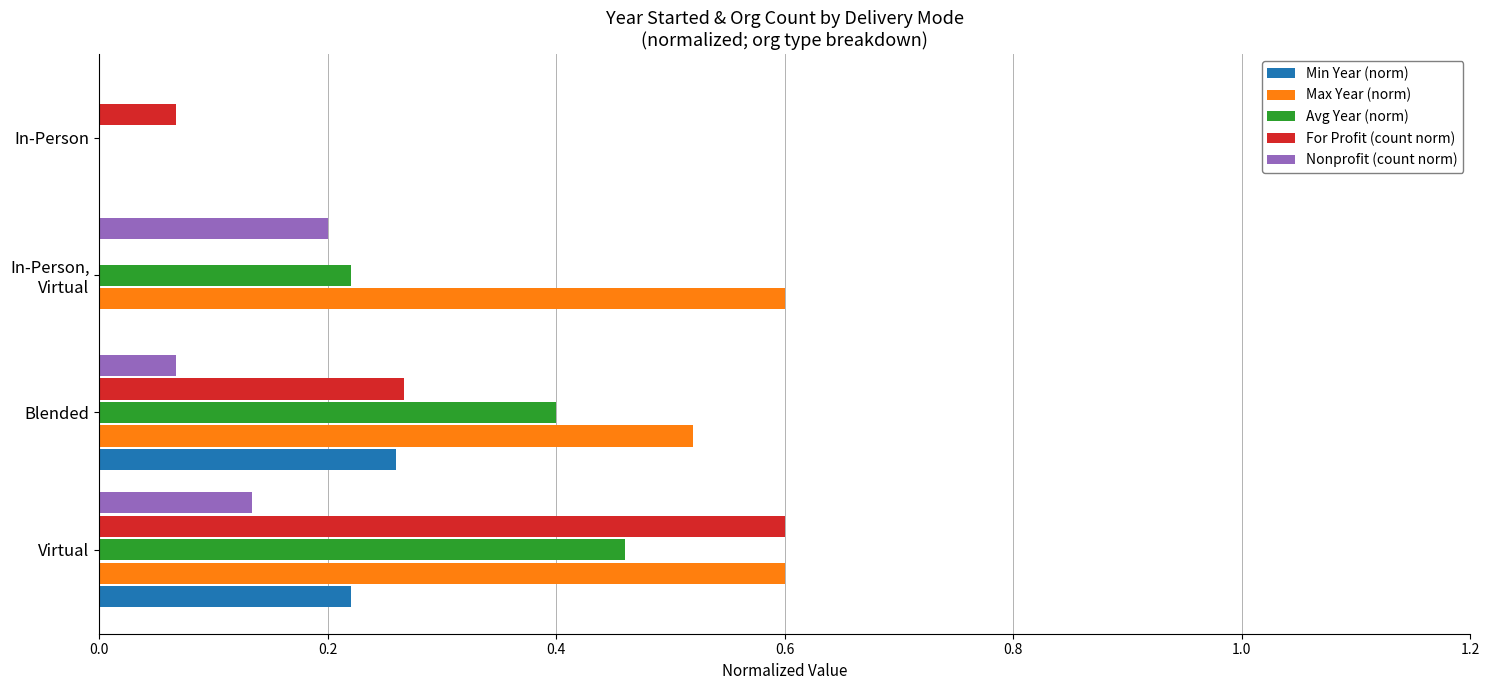

Is it true that Max Year (norm) equals 0.7 at Blended?

False